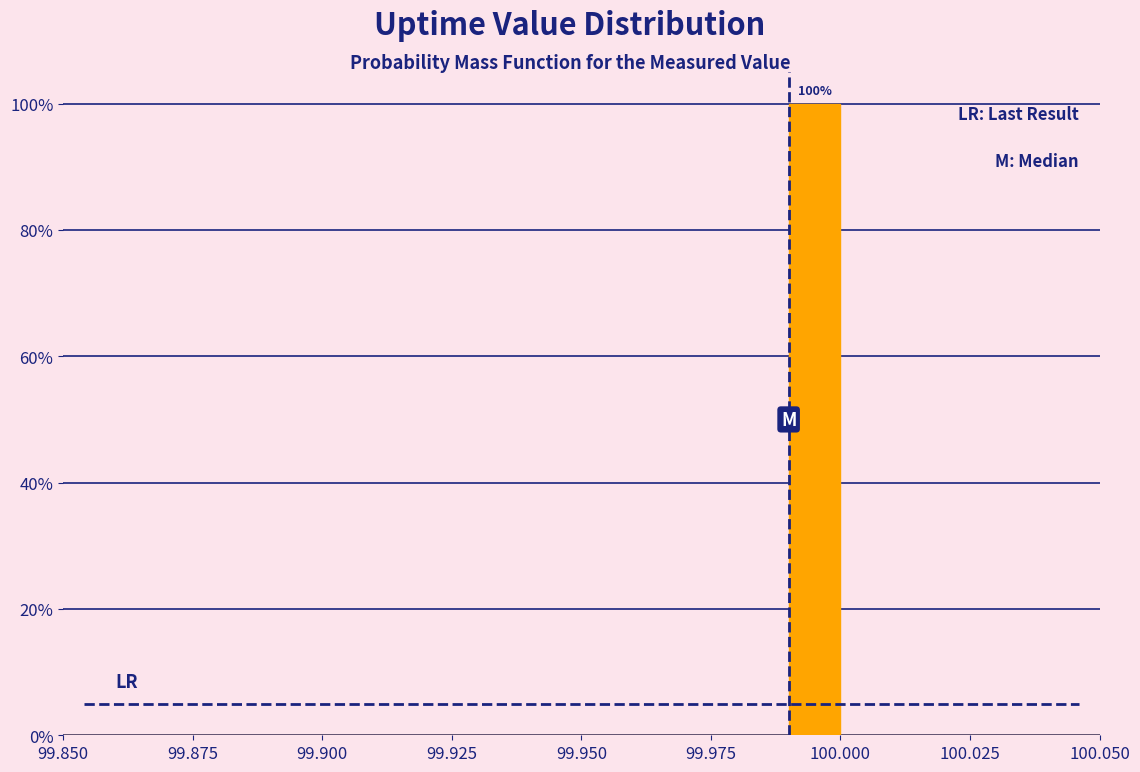

Read against the x-axis, roughly where is the centre of the tallest bar?

99.995